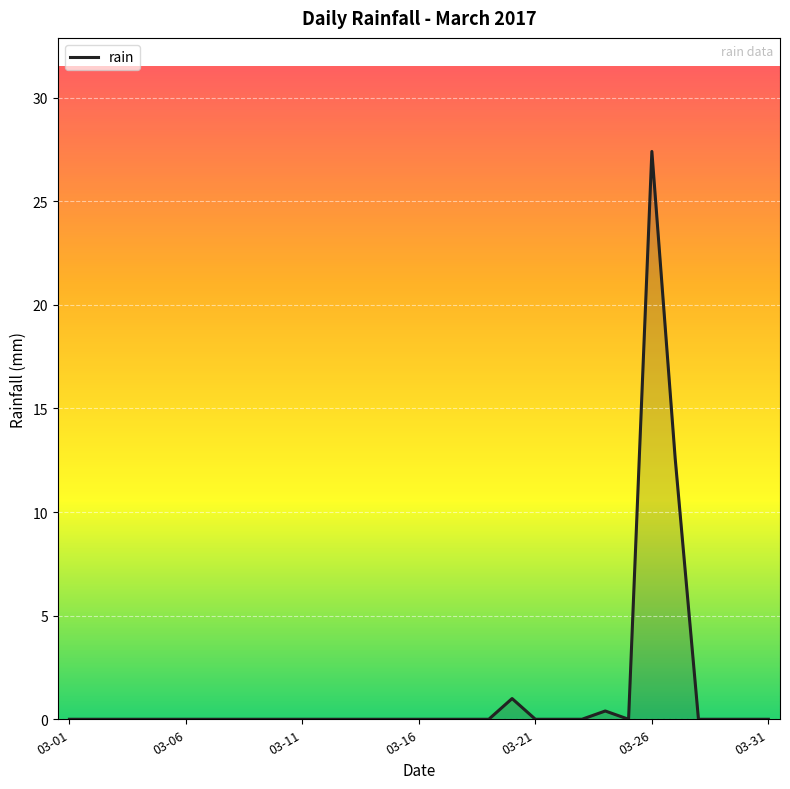

What is the difference between the maximum and minimum values?

27.4